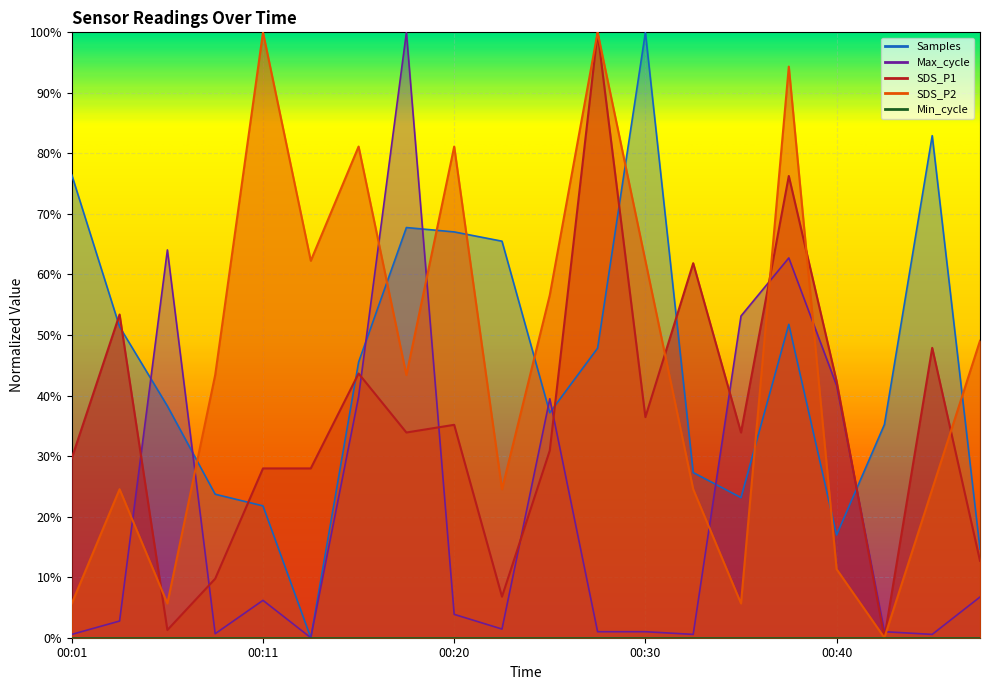

What is the total value across all series at 00:40?

1.1